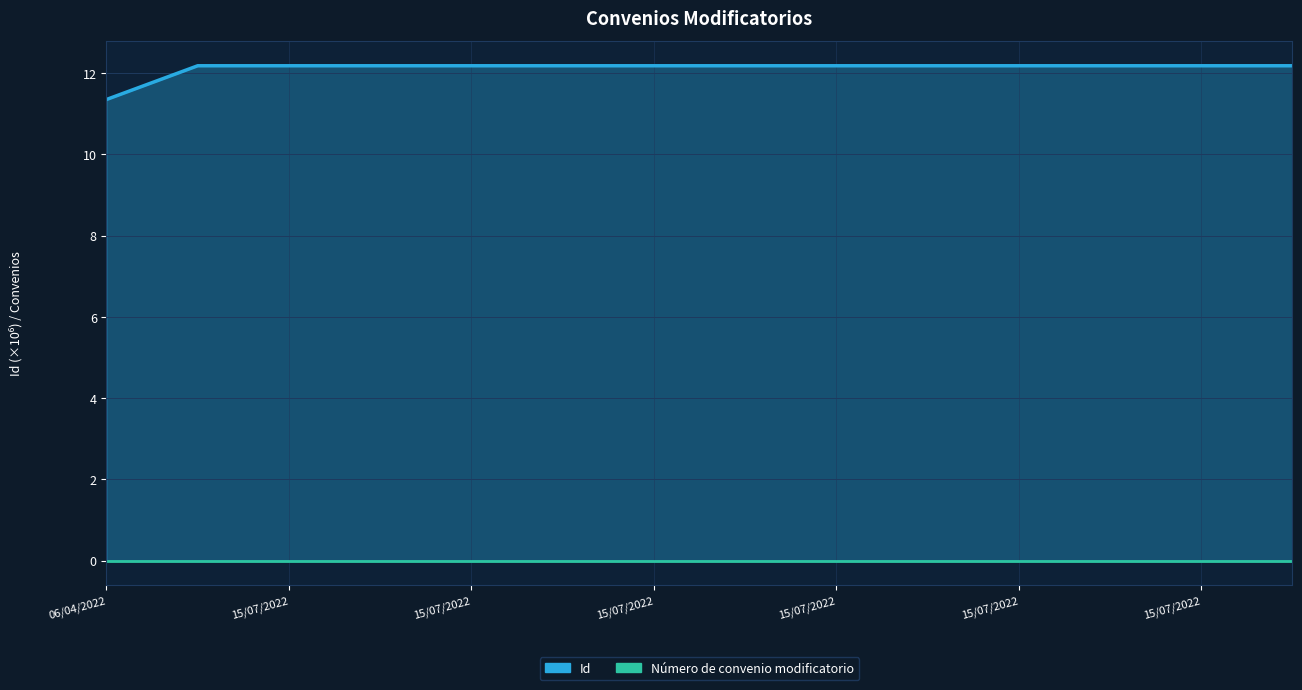

How many values are between 12 and 13?

13